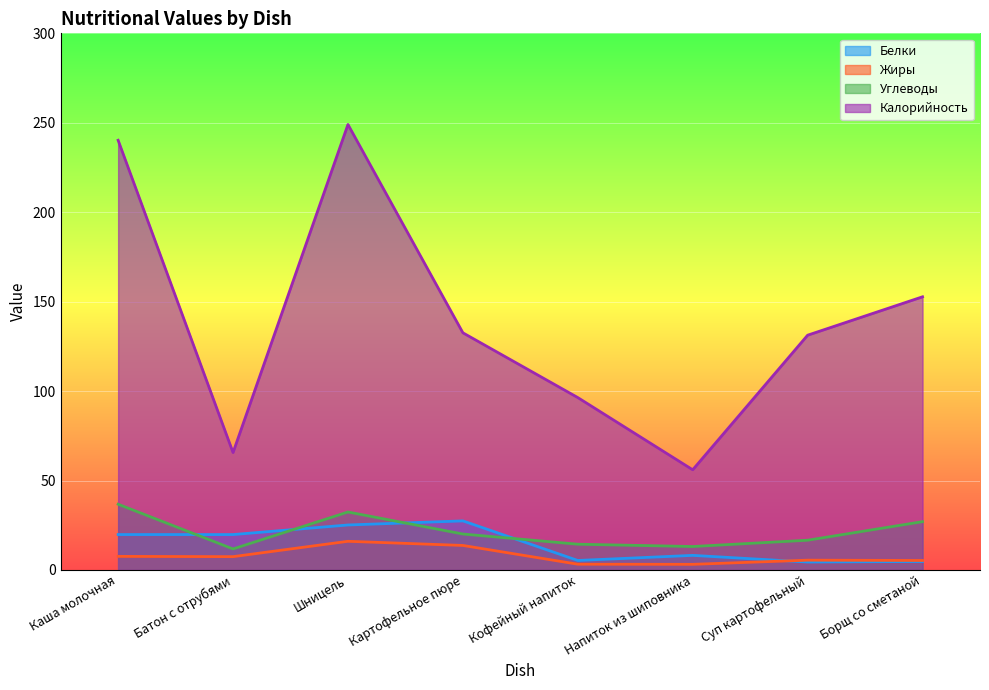

Is it true that Углеводы equals 3.7 at Суп картофельный?

False